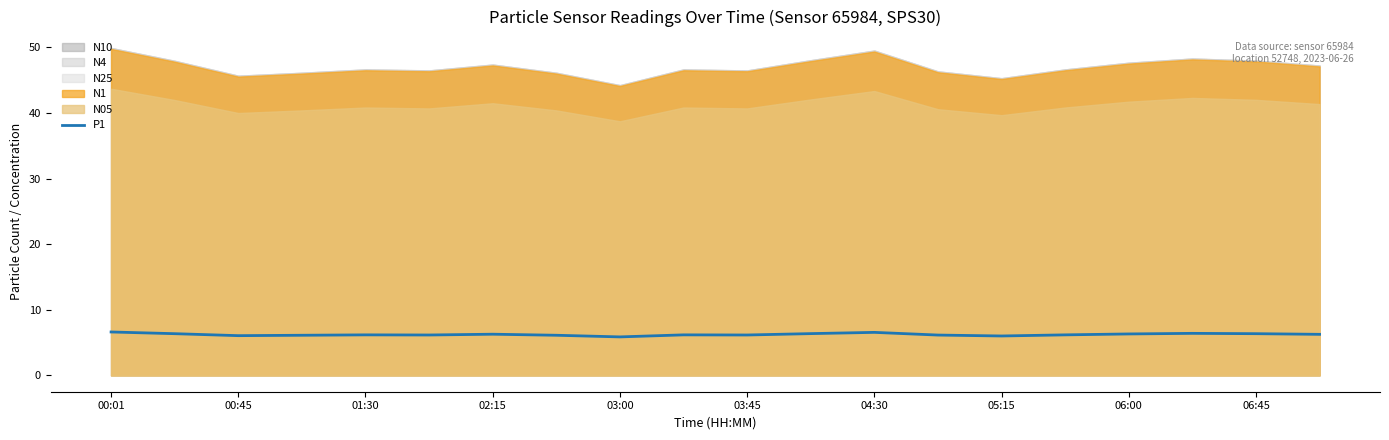

Is it true that P1 equals 3.3 at 02:15?

False